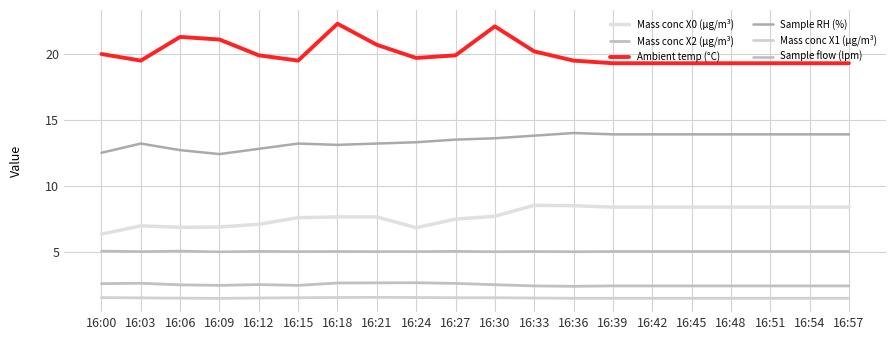

True or false: Ambient temp (°C) and Sample RH (%) cross at least once.

False